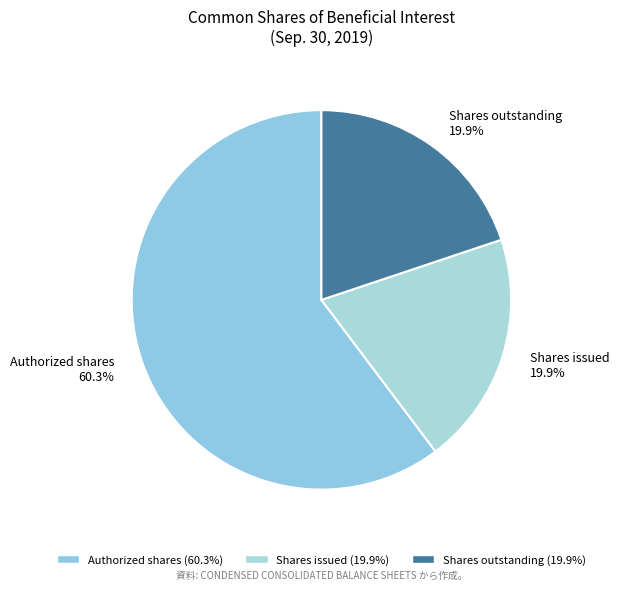

Between Shares outstanding and Shares issued, which is larger?

Shares outstanding